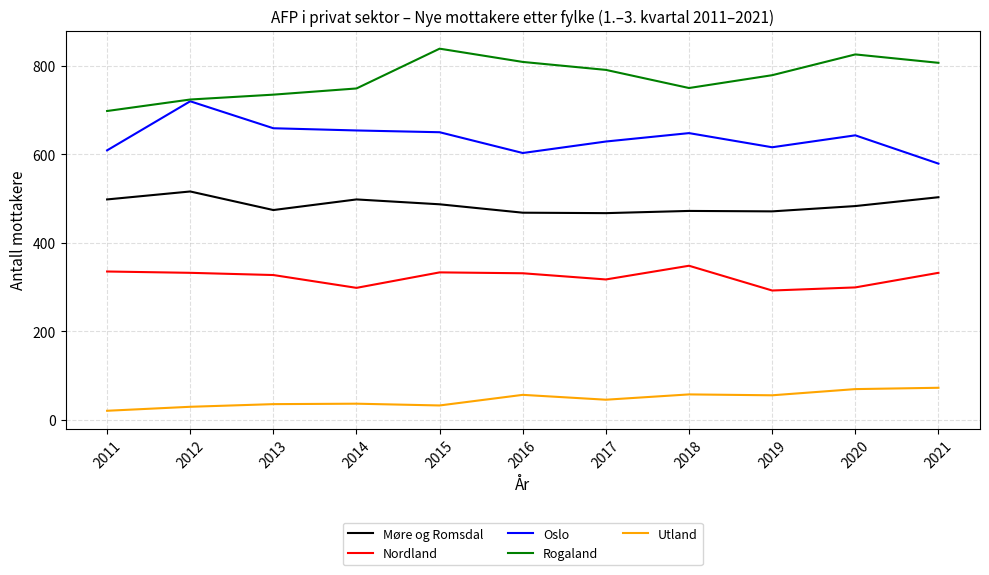

At 2019, list the series in order from smallest to largest.

Utland, Nordland, Møre og Romsdal, Oslo, Rogaland